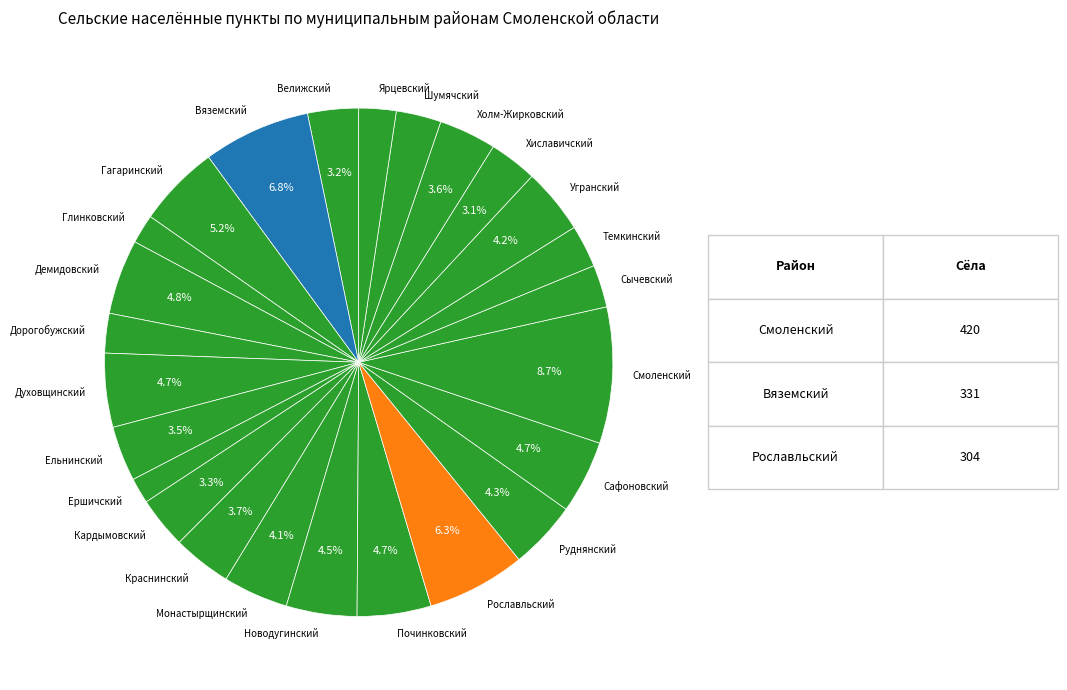

How many slices are in this pie chart?

25